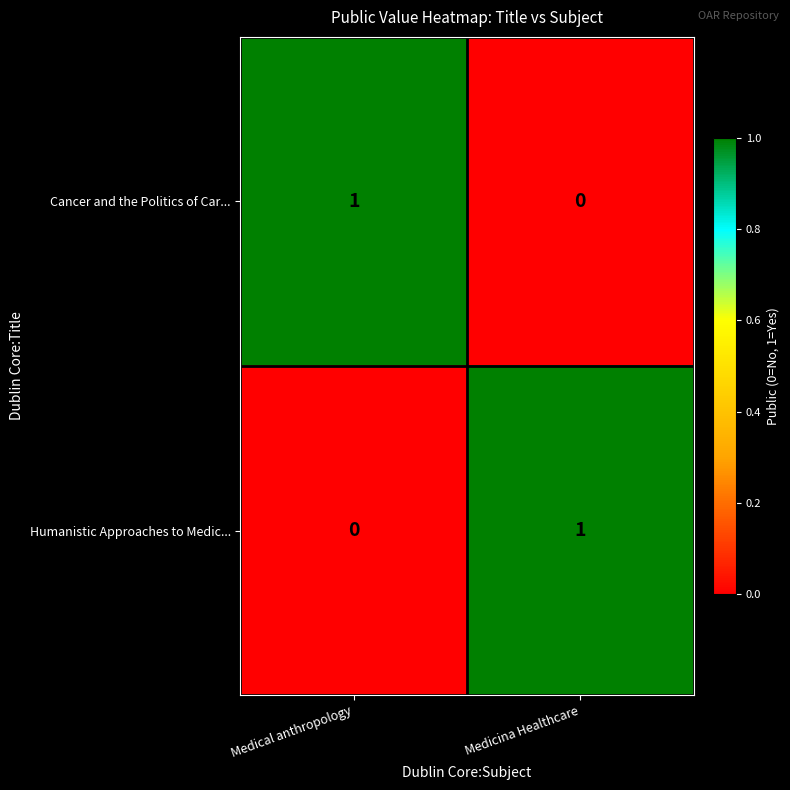

Rank the series at Medicina Healthcare from lowest to highest value.

Cancer and the Politics of Car..., Humanistic Approaches to Medic...